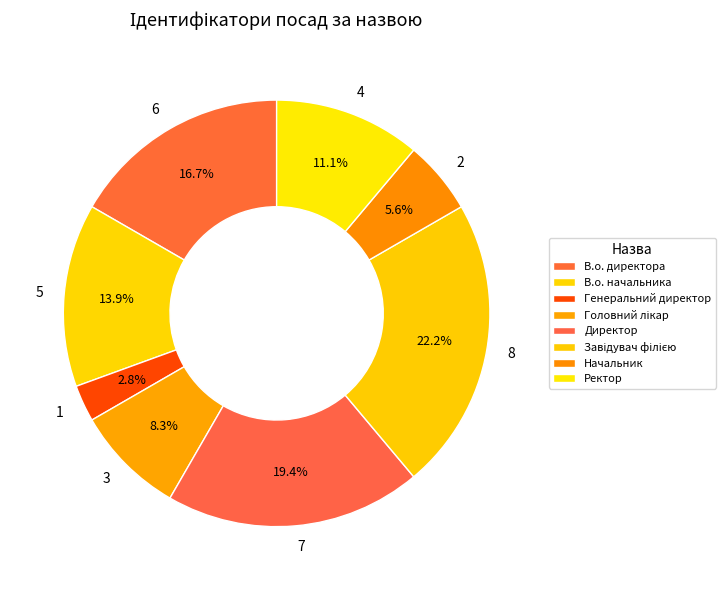

To the nearest percent, what is the average slice percentage?

12%